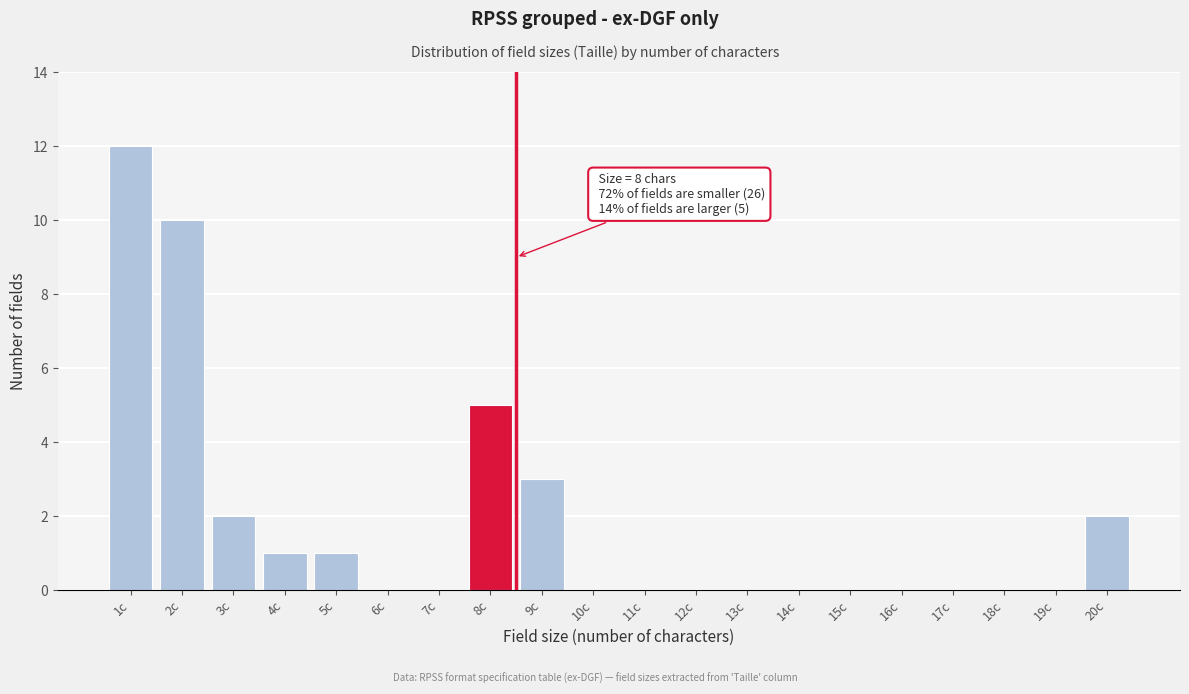

Reading right to left, what are all the values shown in this chart?

20c=2	19c=0	18c=0	17c=0	16c=0	15c=0	14c=0	13c=0	12c=0	11c=0	10c=0	9c=3	8c=5	7c=0	6c=0	5c=1	4c=1	3c=2	2c=10	1c=12